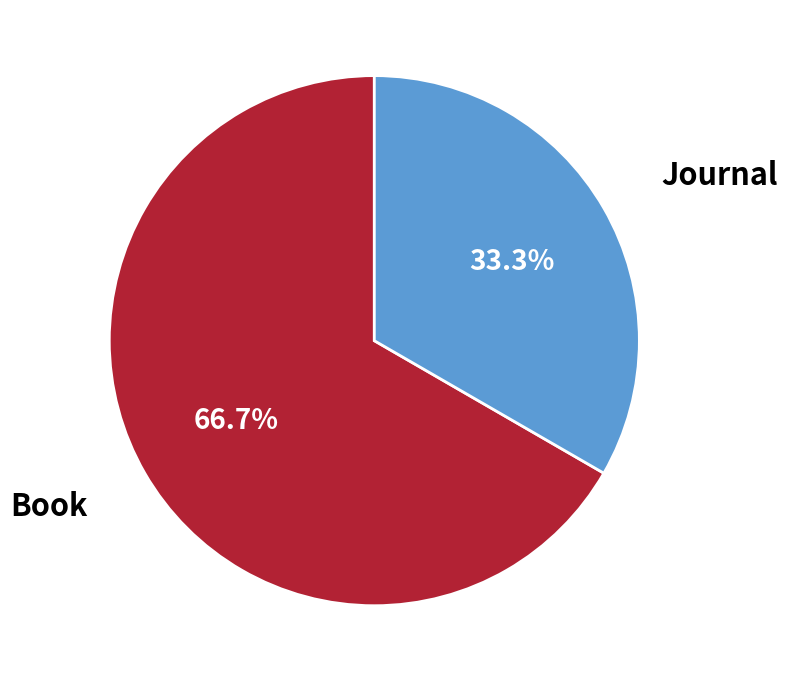

Does any single category account for the majority?

Yes